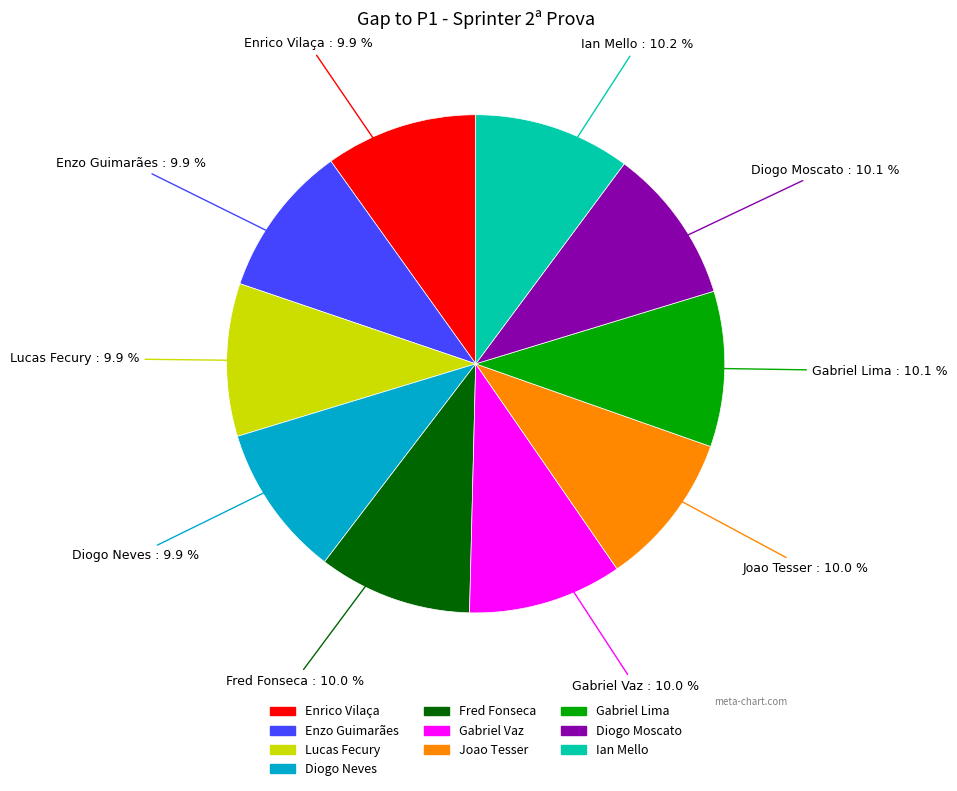

What is the ratio of the value at Diogo Moscato to the value at Ian Mello?

1.0